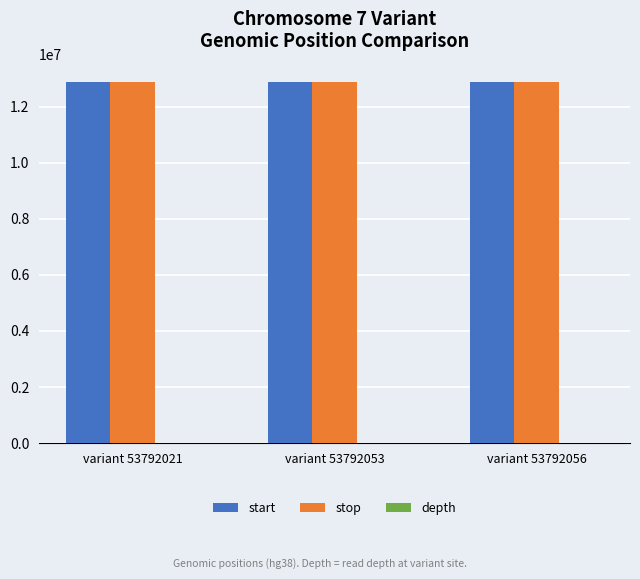

What is the sum of all stop values?

38668964